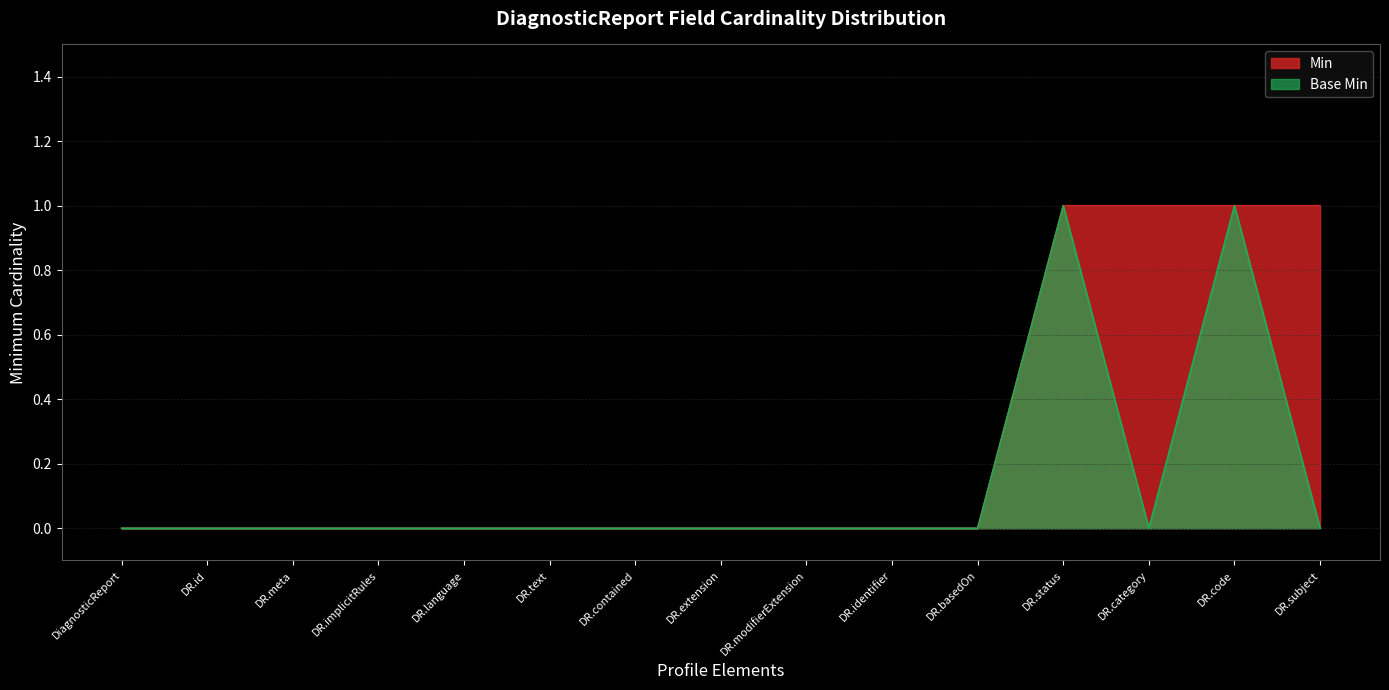

Rank the series by their average value, from highest to lowest.

Min, Base Min